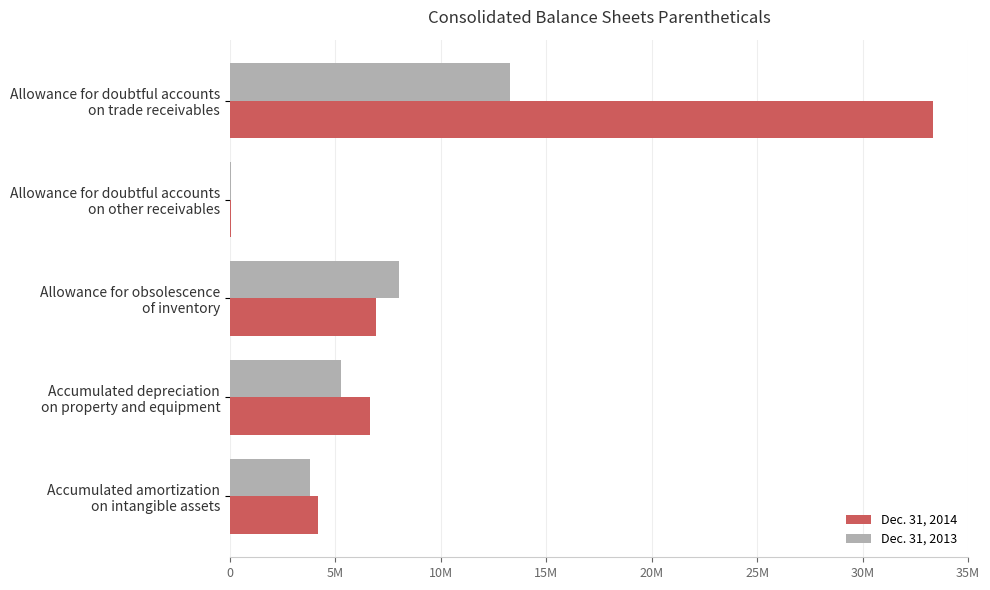

At which label is Dec. 31, 2013 closest to 6672343?

Allowance for obsolescence
of inventory